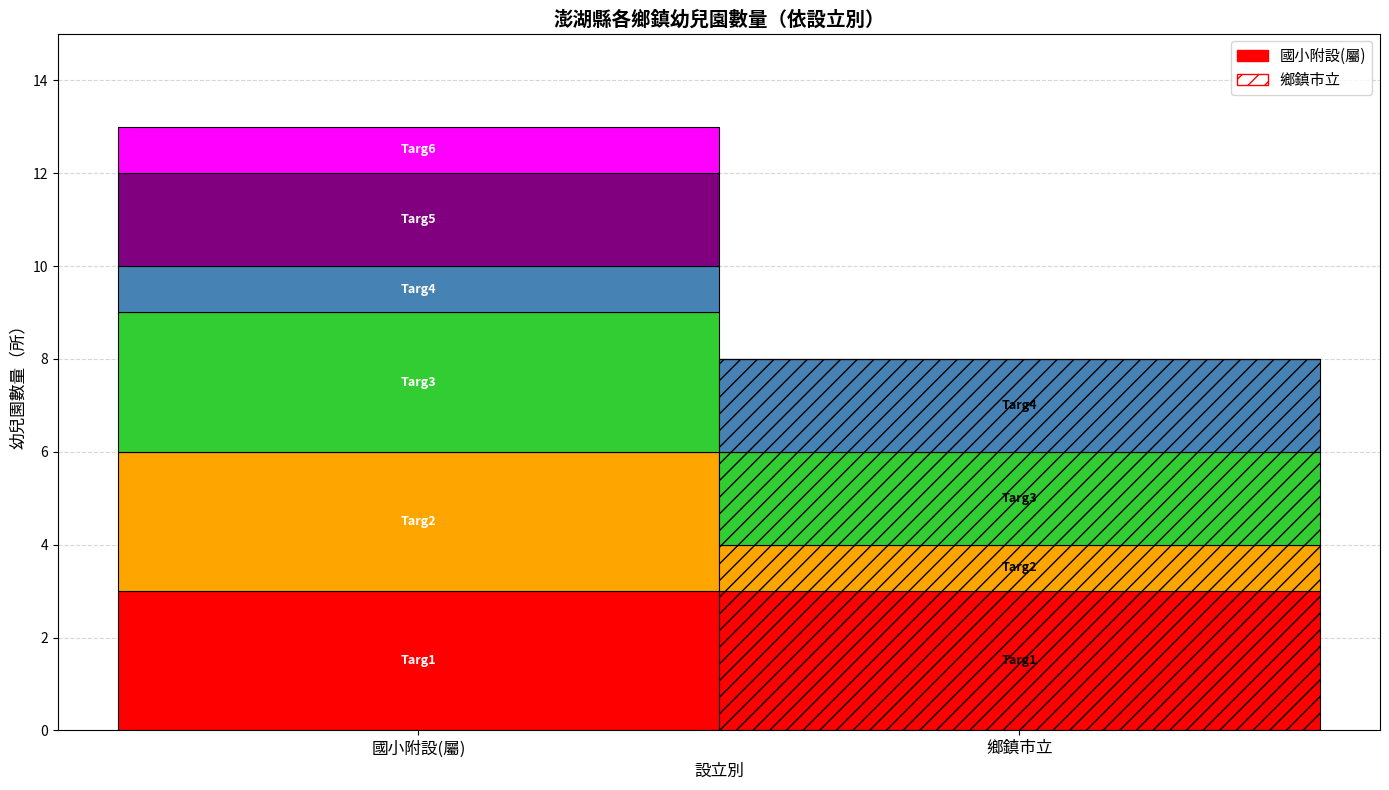

Count the 國小附設(屬) values in the range 1 to 3.

6